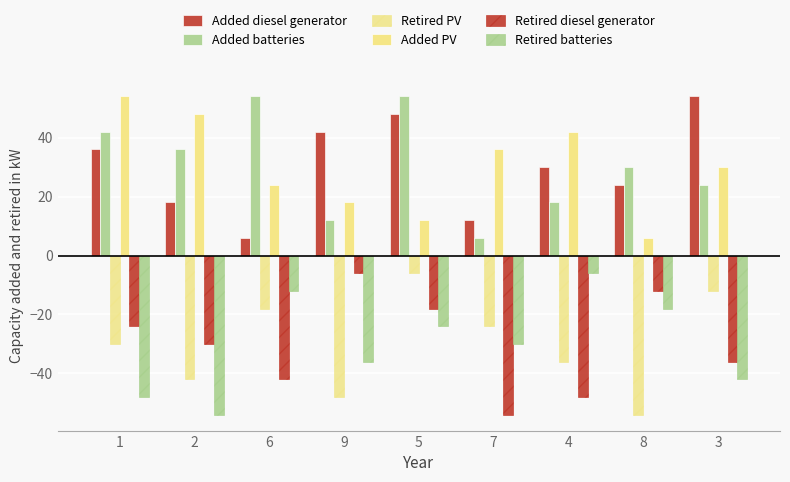

The value of Retired batteries at 8 is -18. True or false?

True